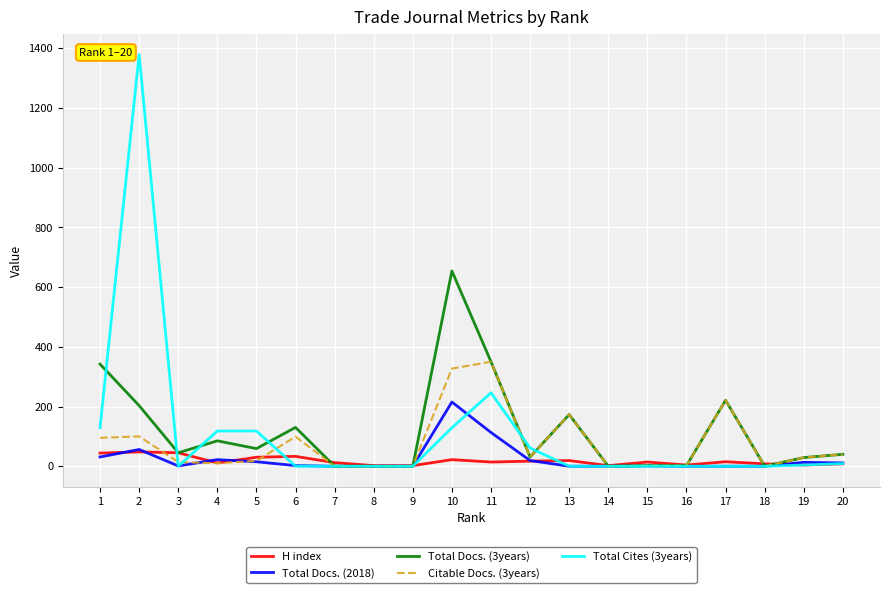

What is the sum of the Total Cites (3years) values at 14 and 5?

118